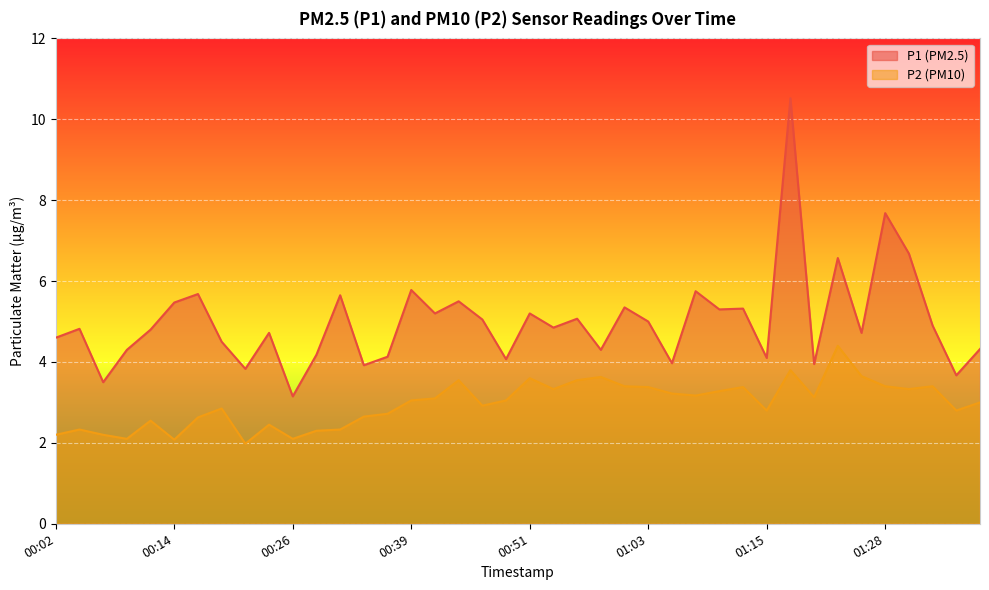

The P2 series shows 5.6 at 01:08. True or false?

False